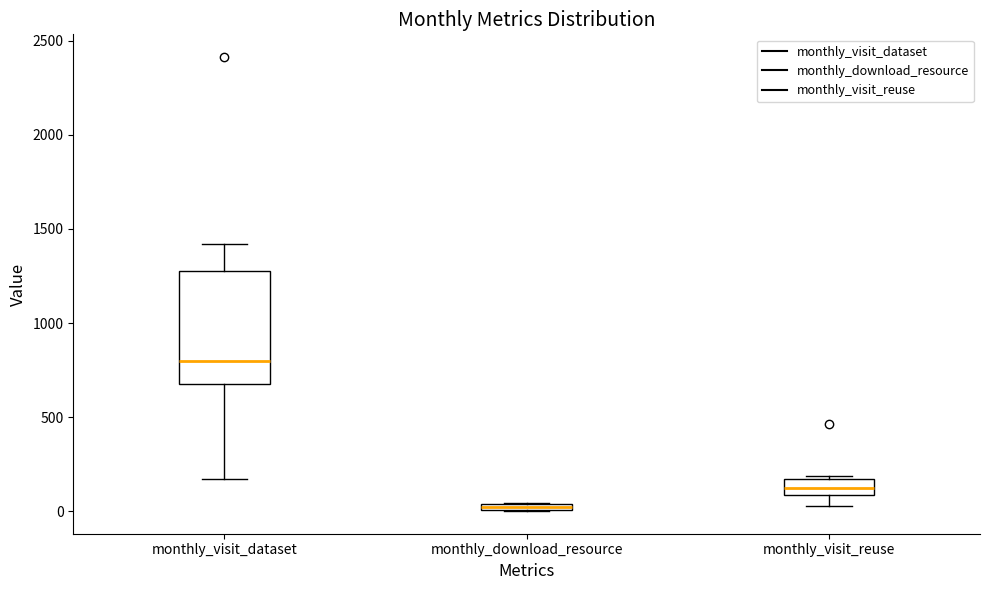

Which box's median line is the lowest?

monthly_download_resource